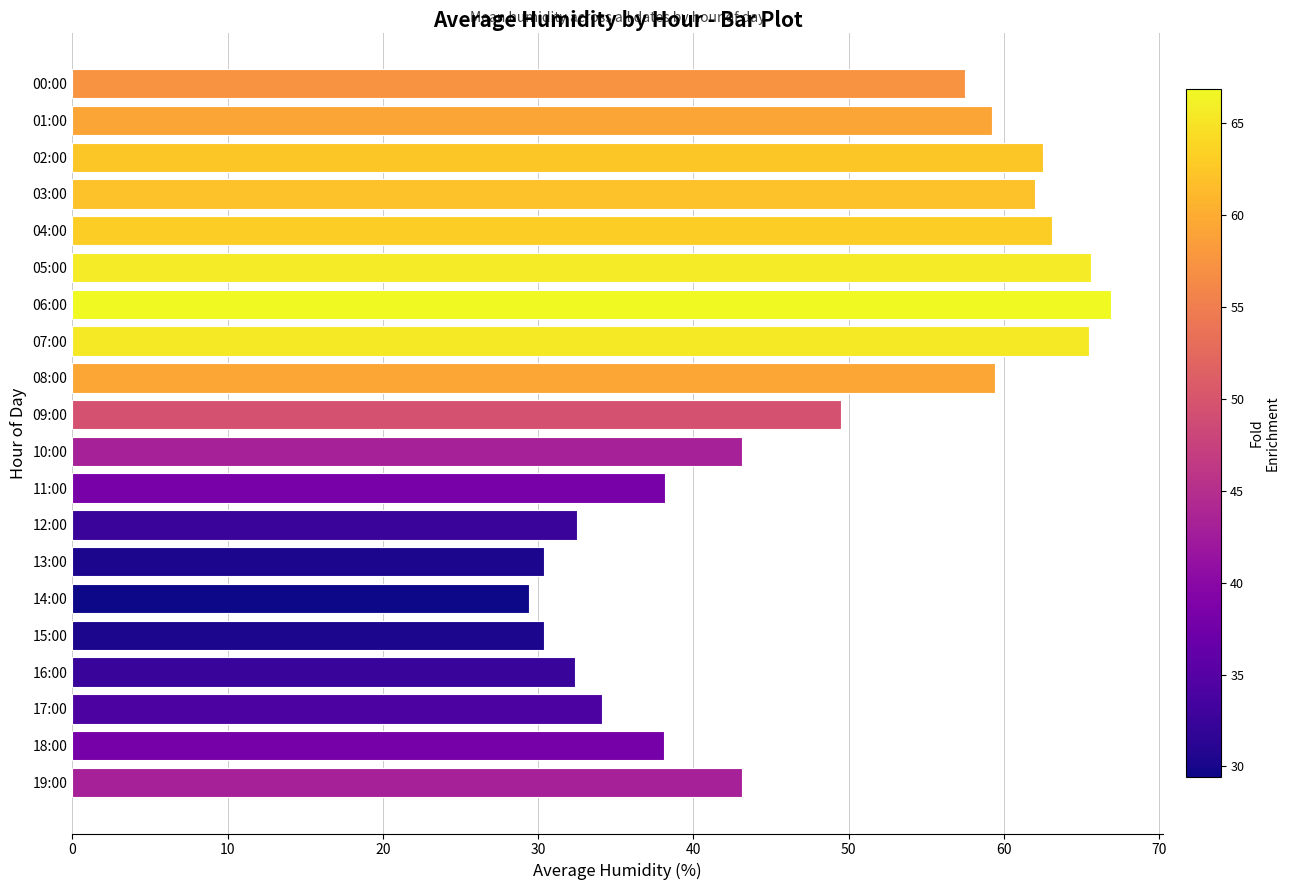

True or false: the data shows 46.4 at 16:00.

False